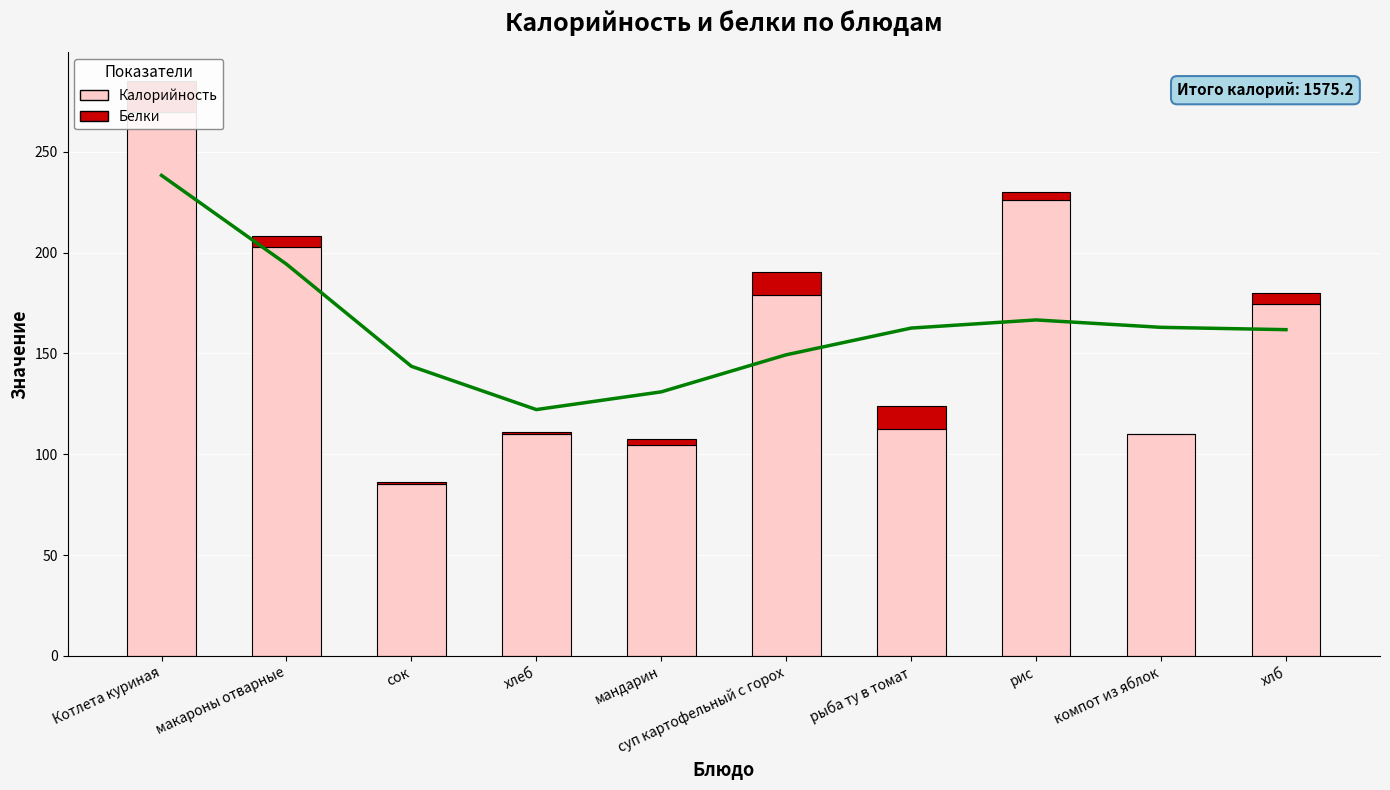

At which label does Белки reach its peak?

Котлета куриная